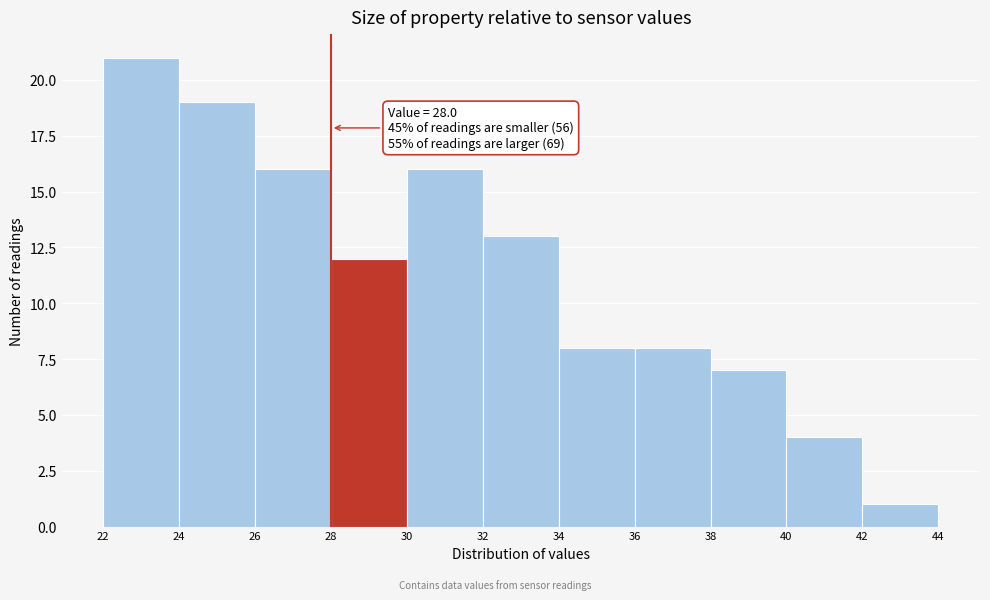

Which range on the x-axis has the tallest bar?

22 to 24